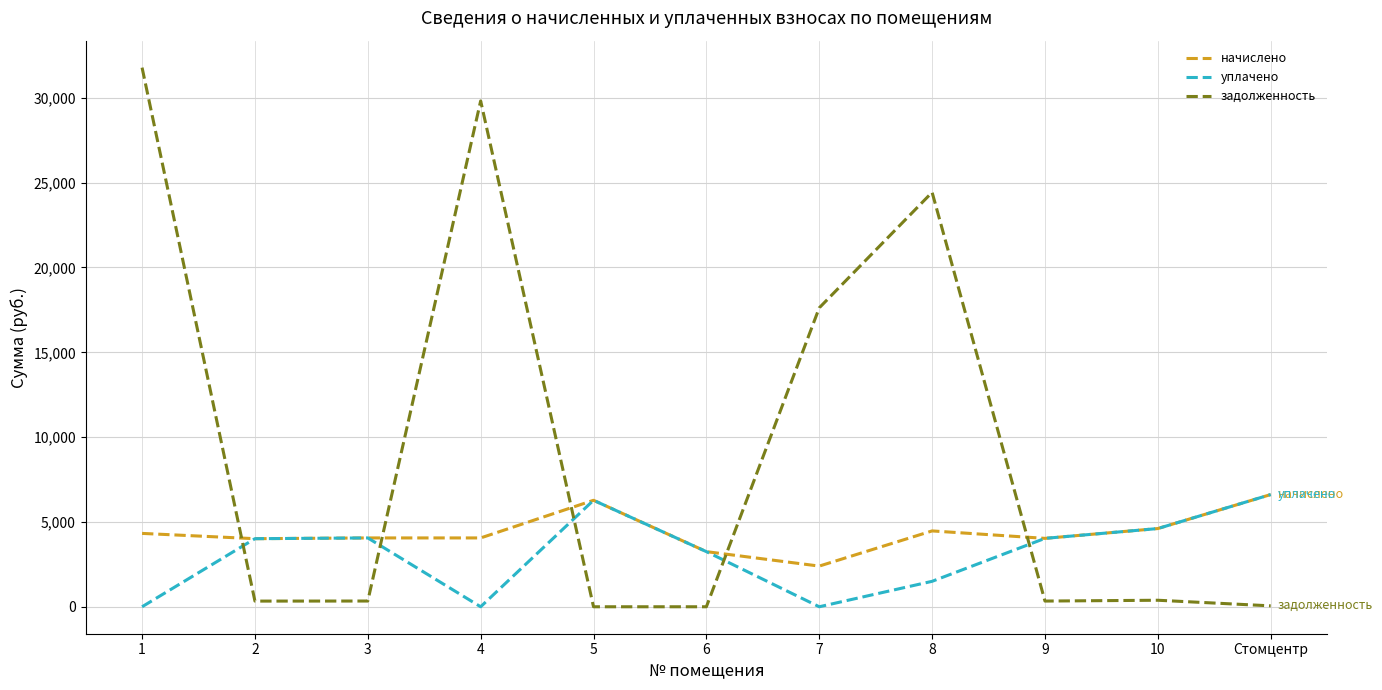

The уплачено series shows -3612.1 at 4. True or false?

False